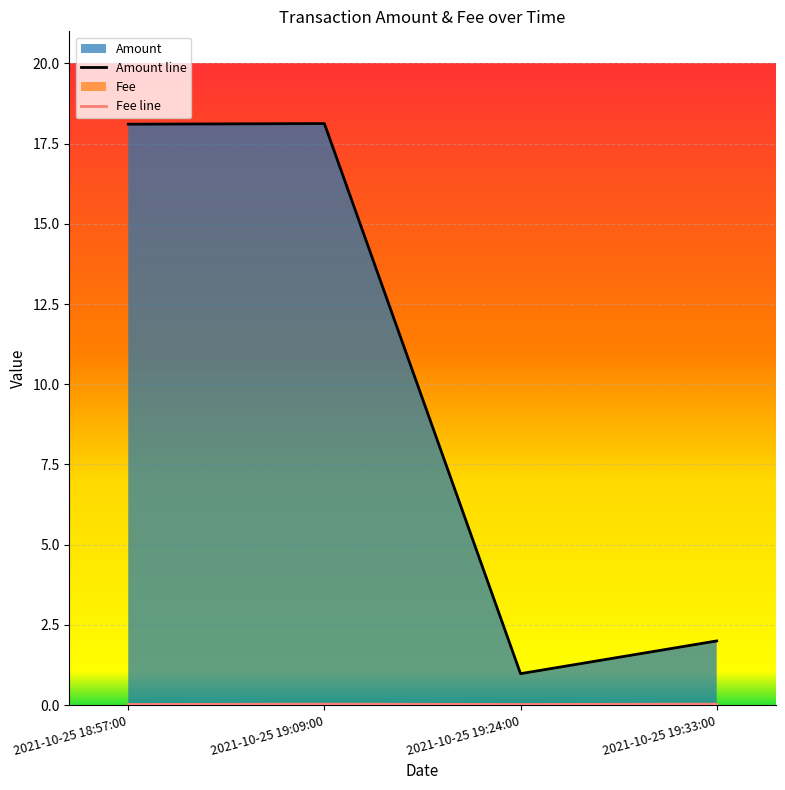

Which has a higher value, 2021-10-25 18:57:00 or 2021-10-25 19:33:00?

2021-10-25 18:57:00